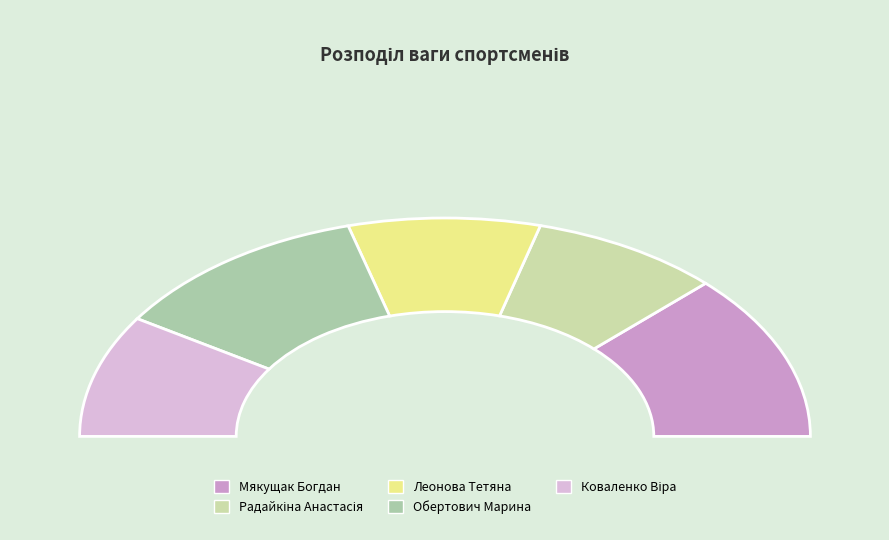

Combined, what portion of the pie is Обертович Марина and Коваленко Віра?

41.5%